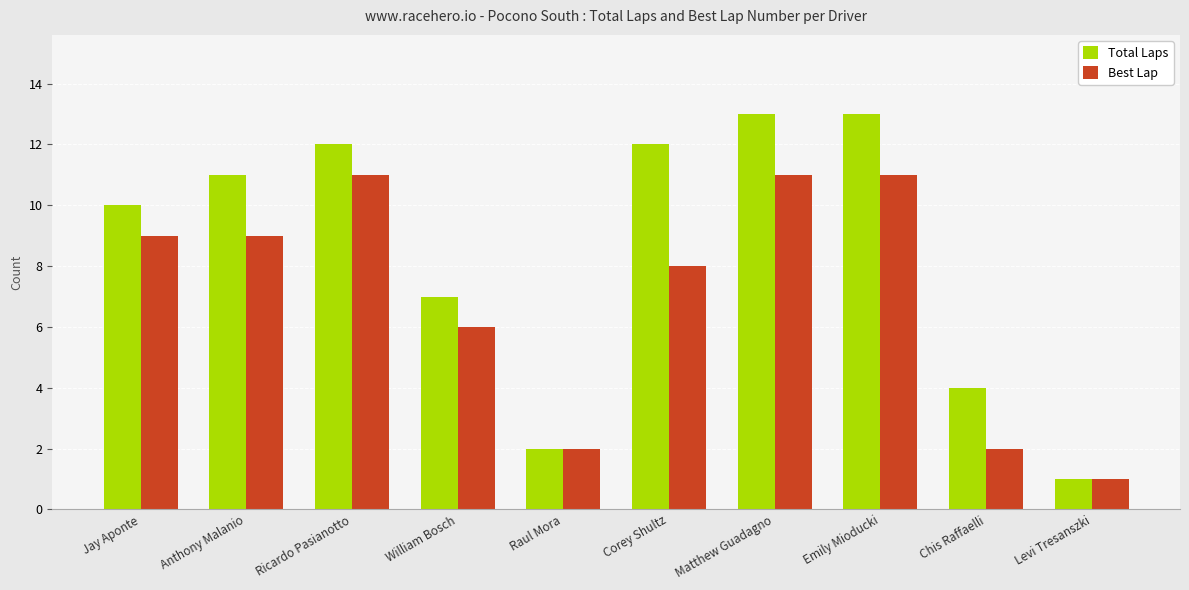

At how many categories does at least one series exceed 8?

6